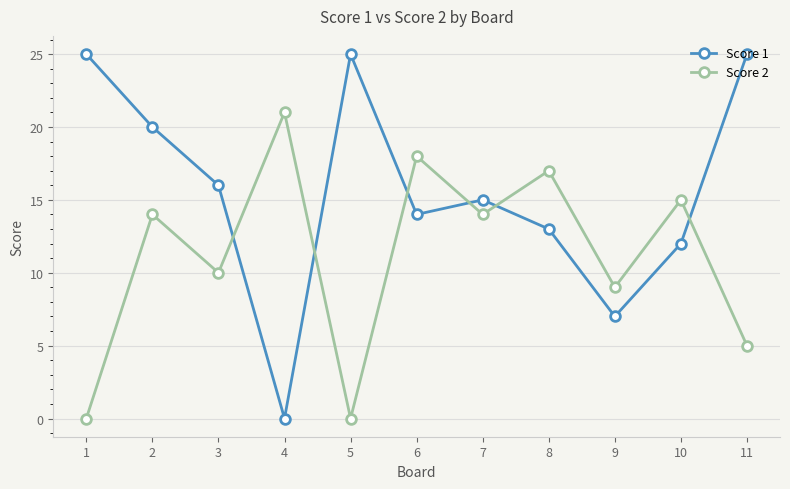

What is the approximate value of Score 1 at 9?

7